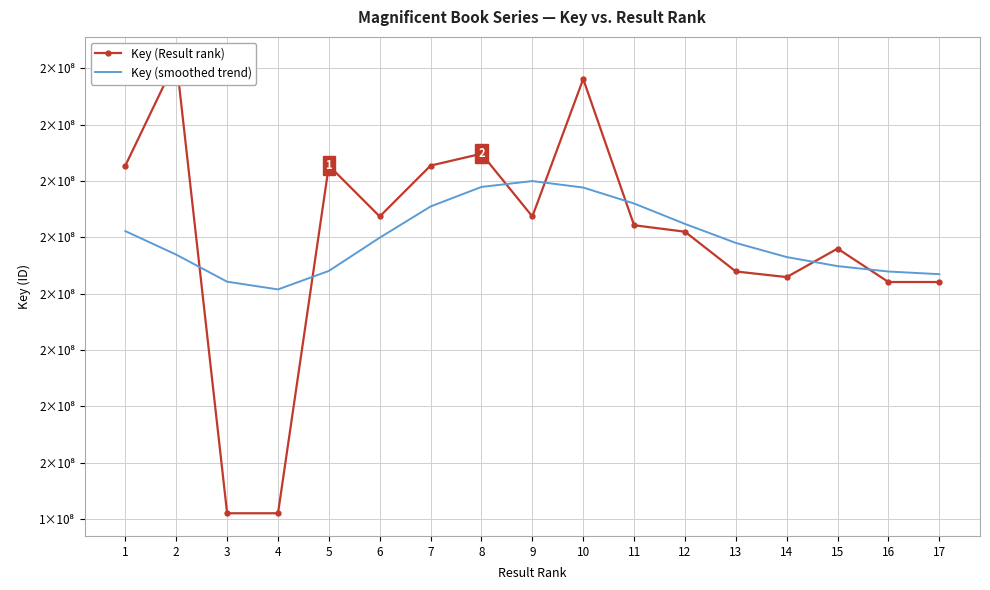

The value of Key (Result rank) at 8 is 204850027. True or false?

True